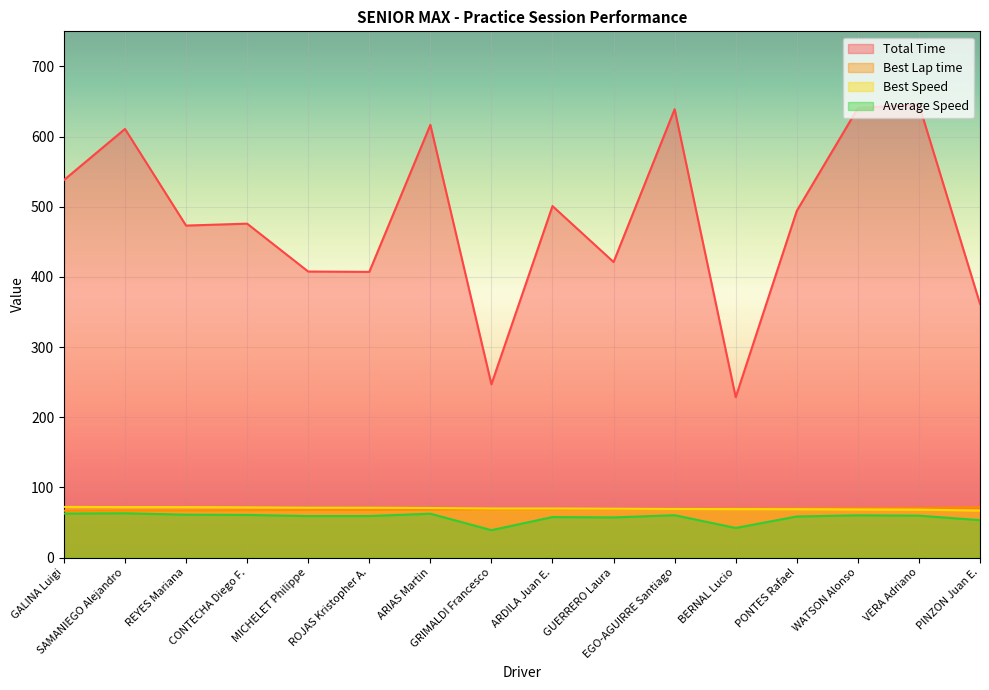

Reading left to right, what are all the values shown in this chart?

Total Time: GALINA Luigi=538.0	SAMANIEGO Alejandro=610.9	REYES Mariana=473.2	CONTECHA Diego F.=475.9	MICHELET Philippe=407.6	ROJAS Kristopher A.=407.2	ARIAS Martin=616.7	GRIMALDI Francesco=247.0	ARDILA Juan E.=501.0	GUERRERO Laura=421.2	EGO-AGUIRRE Santiago=639.0	BERNAL Lucio=228.5	PONTES Rafael=494.1	WATSON Alonso=640.5	VERA Adriano=645.8	PINZON Juan E.=361.7
Best Lap time: GALINA Luigi=66.8	SAMANIEGO Alejandro=67.0	REYES Mariana=67.1	CONTECHA Diego F.=67.4	MICHELET Philippe=67.8	ROJAS Kristopher A.=67.9	ARIAS Martin=68.2	GRIMALDI Francesco=68.9	ARDILA Juan E.=68.9	GUERRERO Laura=69.2	EGO-AGUIRRE Santiago=69.6	BERNAL Lucio=69.8	PONTES Rafael=69.9	WATSON Alonso=70.3	VERA Adriano=70.6	PINZON Juan E.=71.9
Best Speed: GALINA Luigi=72.2	SAMANIEGO Alejandro=71.9	REYES Mariana=71.9	CONTECHA Diego F.=71.6	MICHELET Philippe=71.1	ROJAS Kristopher A.=71.0	ARIAS Martin=70.6	GRIMALDI Francesco=69.9	ARDILA Juan E.=69.9	GUERRERO Laura=69.7	EGO-AGUIRRE Santiago=69.2	BERNAL Lucio=69.1	PONTES Rafael=69.0	WATSON Alonso=68.6	VERA Adriano=68.3	PINZON Juan E.=67.0
Average Speed: GALINA Luigi=62.7	SAMANIEGO Alejandro=63.1	REYES Mariana=61.1	CONTECHA Diego F.=60.8	MICHELET Philippe=59.1	ROJAS Kristopher A.=59.2	ARIAS Martin=62.5	GRIMALDI Francesco=39.0	ARDILA Juan E.=57.7	GUERRERO Laura=57.2	EGO-AGUIRRE Santiago=60.3	BERNAL Lucio=42.2	PONTES Rafael=58.5	WATSON Alonso=60.2	VERA Adriano=59.7	PINZON Juan E.=53.3